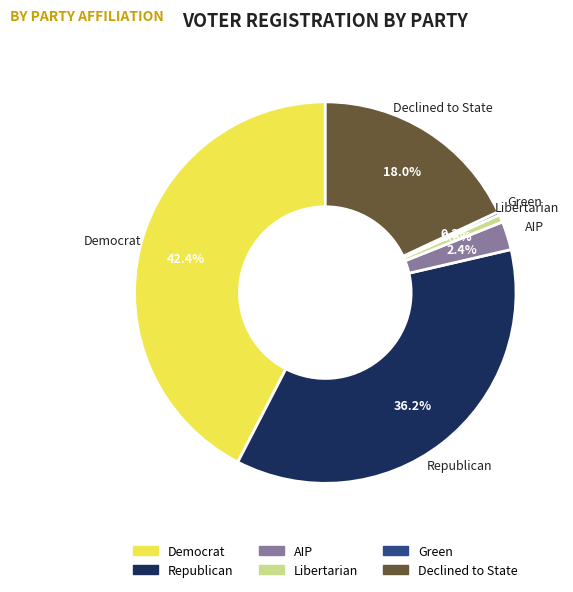

Is there any slice that represents more than half of the pie?

No